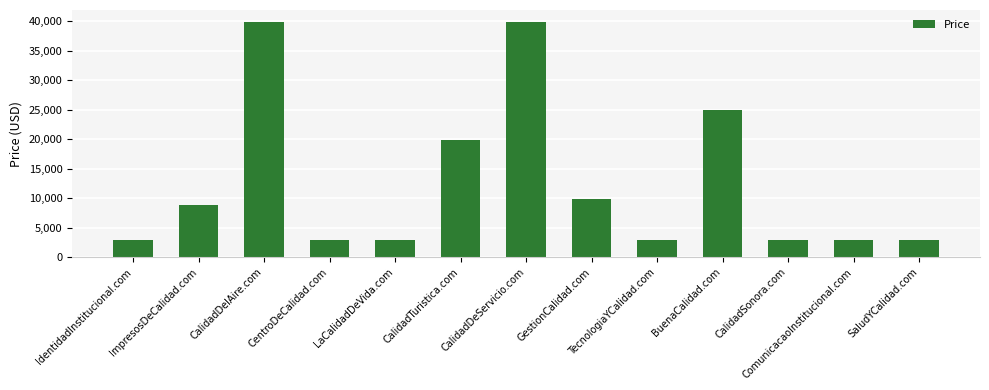

What is the approximate value at BuenaCalidad.com?

24888